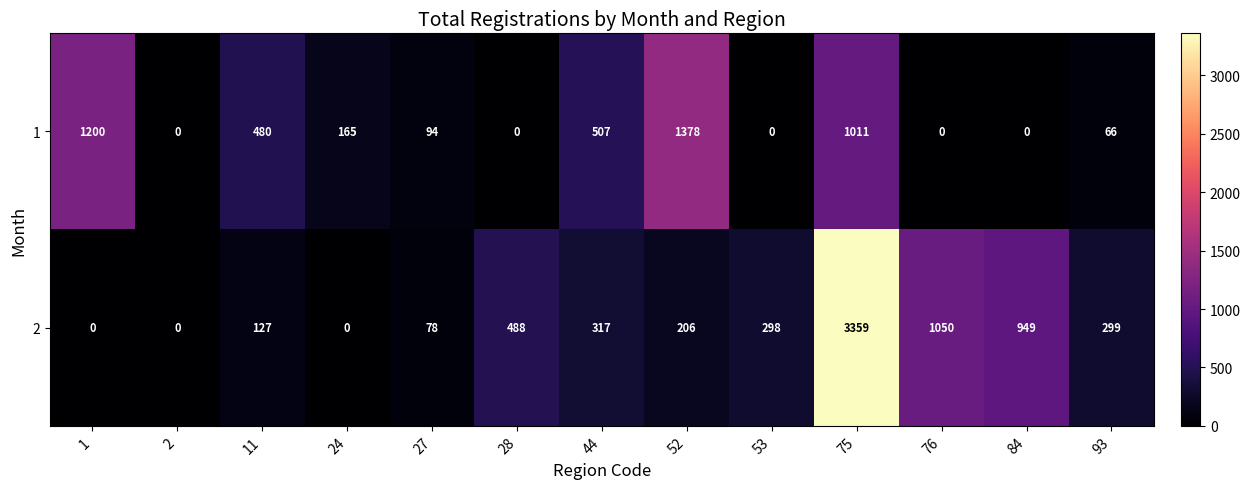

How many data points in 1 are less than 94?

6